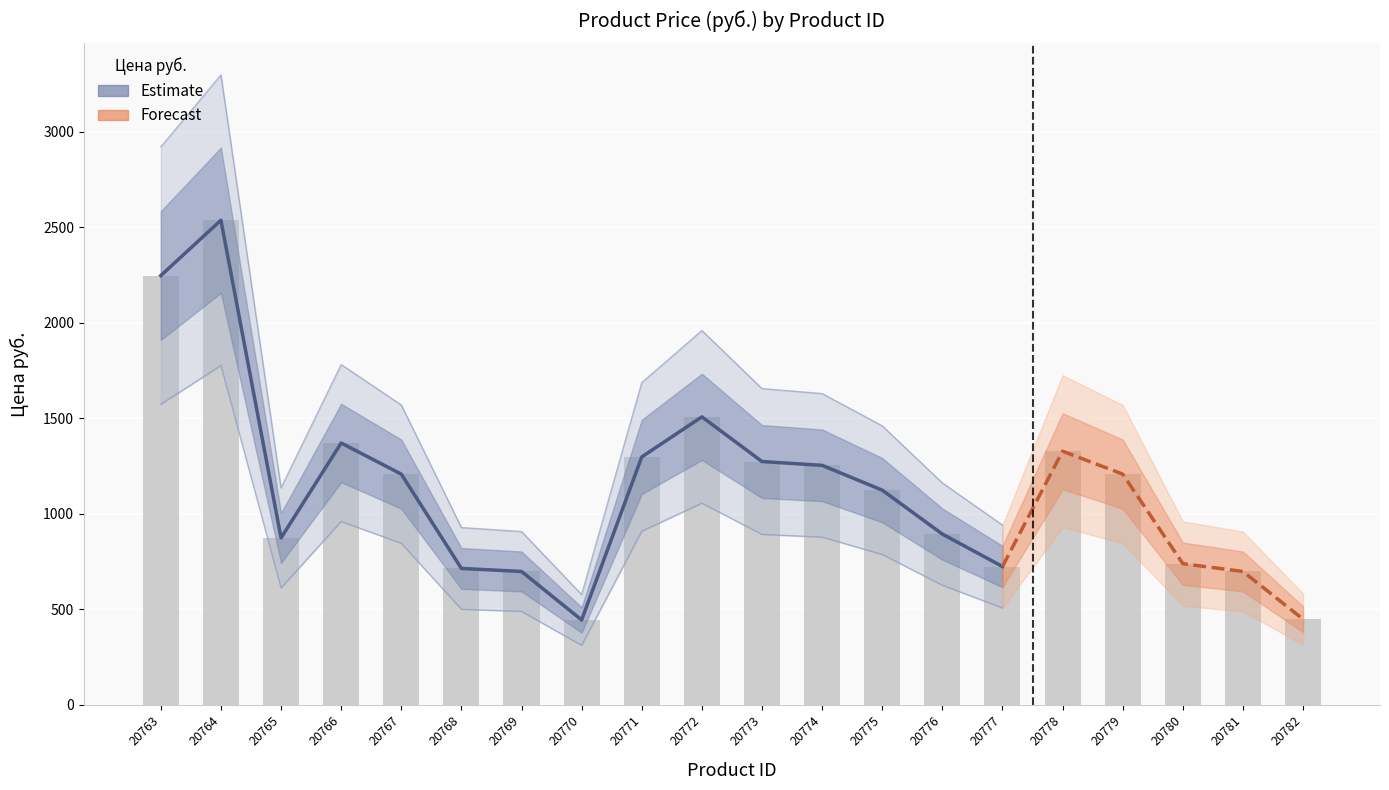

Rank the categories by value from lowest to highest.

20770, 20782, 20769, 20781, 20768, 20777, 20780, 20765, 20776, 20775, 20767, 20779, 20774, 20773, 20771, 20778, 20766, 20772, 20763, 20764